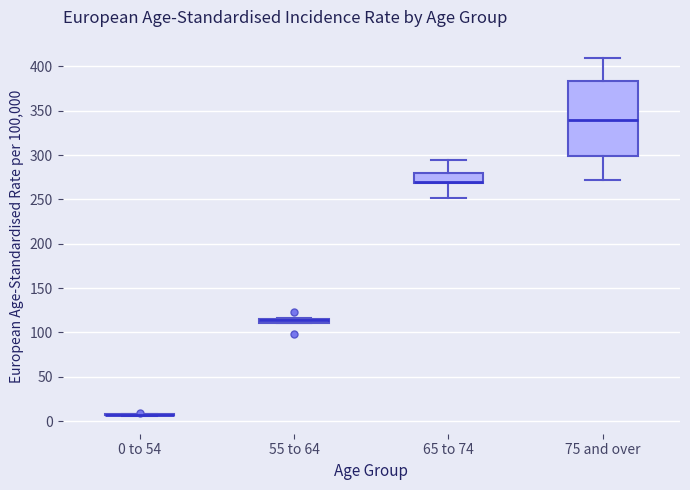

Where is the upper edge of the box for 55 to 64 on the y-axis? The values are not printed on the chart, so give them approximately, as read against the axis.

115